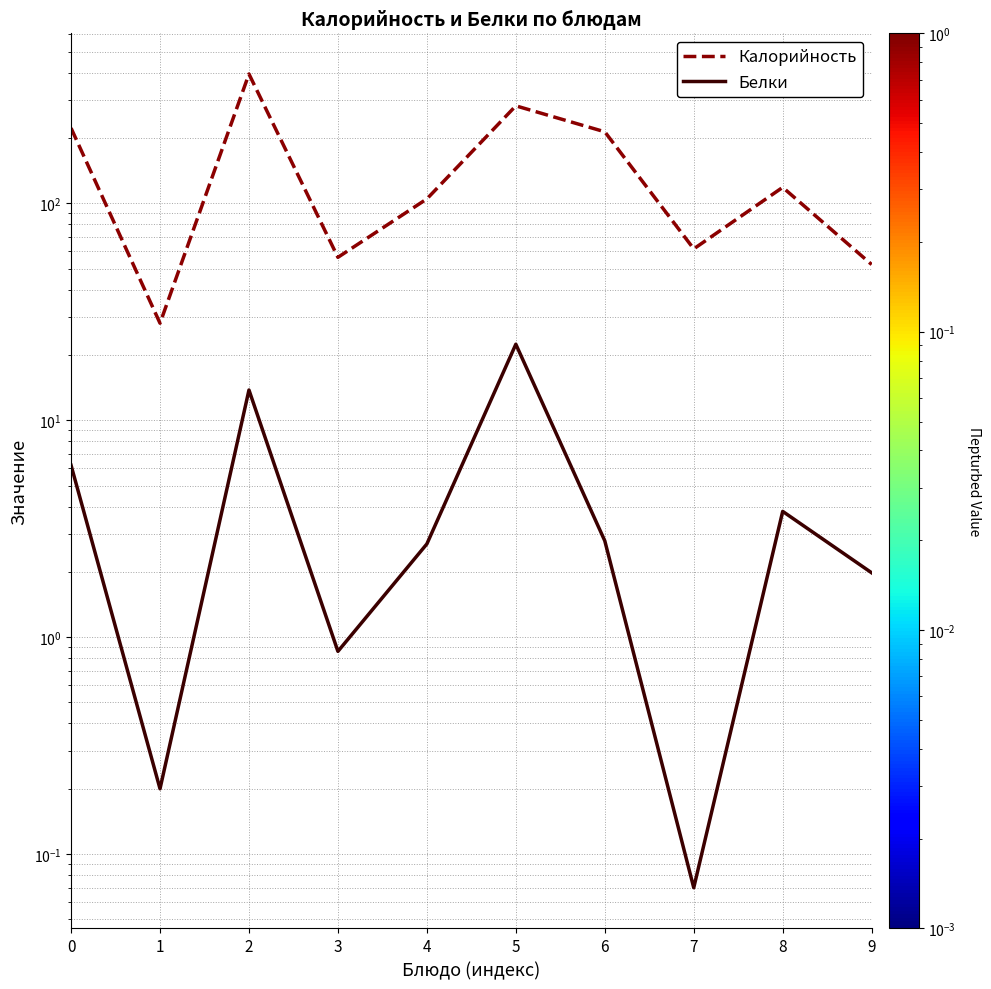

Read the Белки value at 0.

6.2